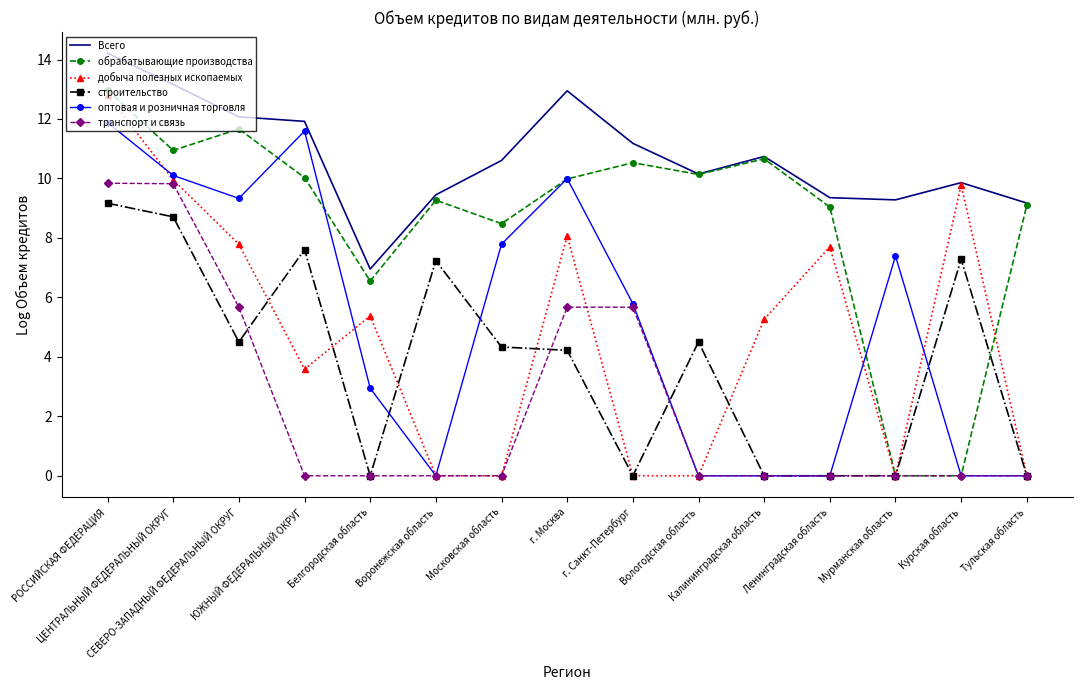

Between Белгородская область and Вологодская область, which series saw the biggest shift?

добыча полезных ископаемых